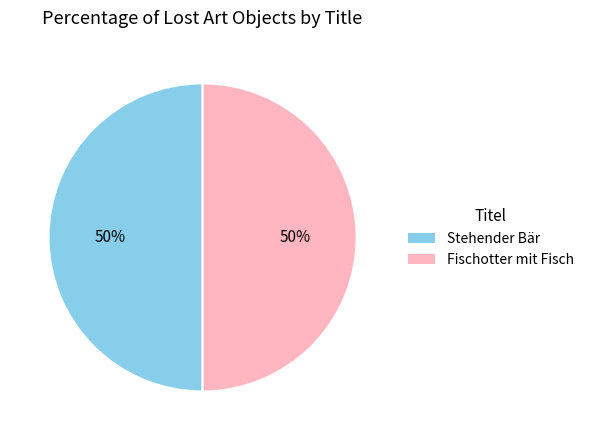

What is the ratio of the value at Stehender Bär to the value at Fischotter mit Fisch?

1.0